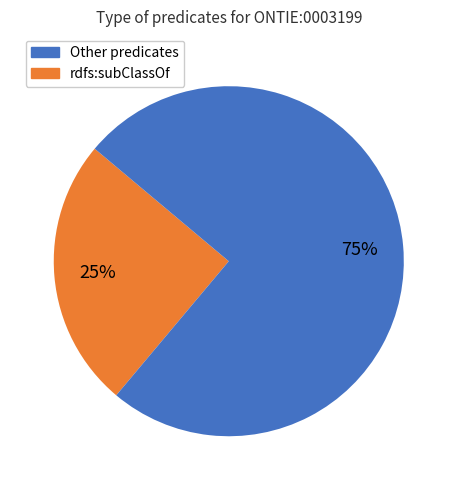

Does any single category account for the majority?

Yes